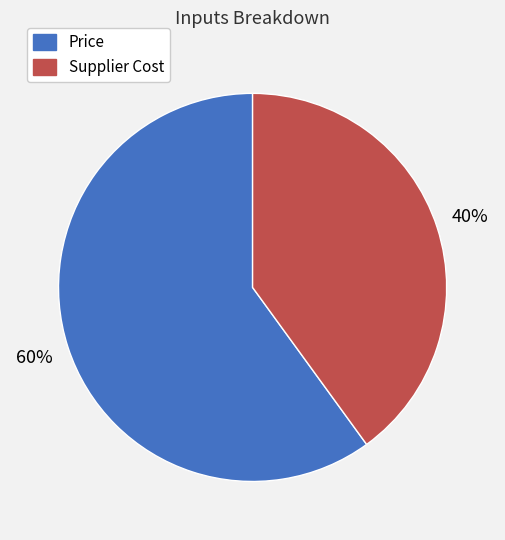

Which has a higher value, Price or Supplier Cost?

Price